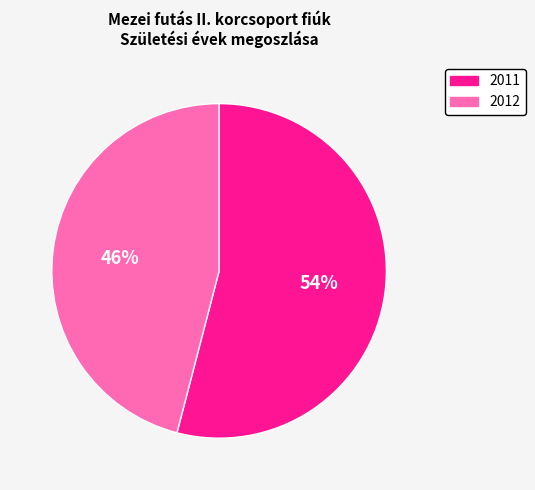

Is it true that 2011 is 54% of the pie?

True